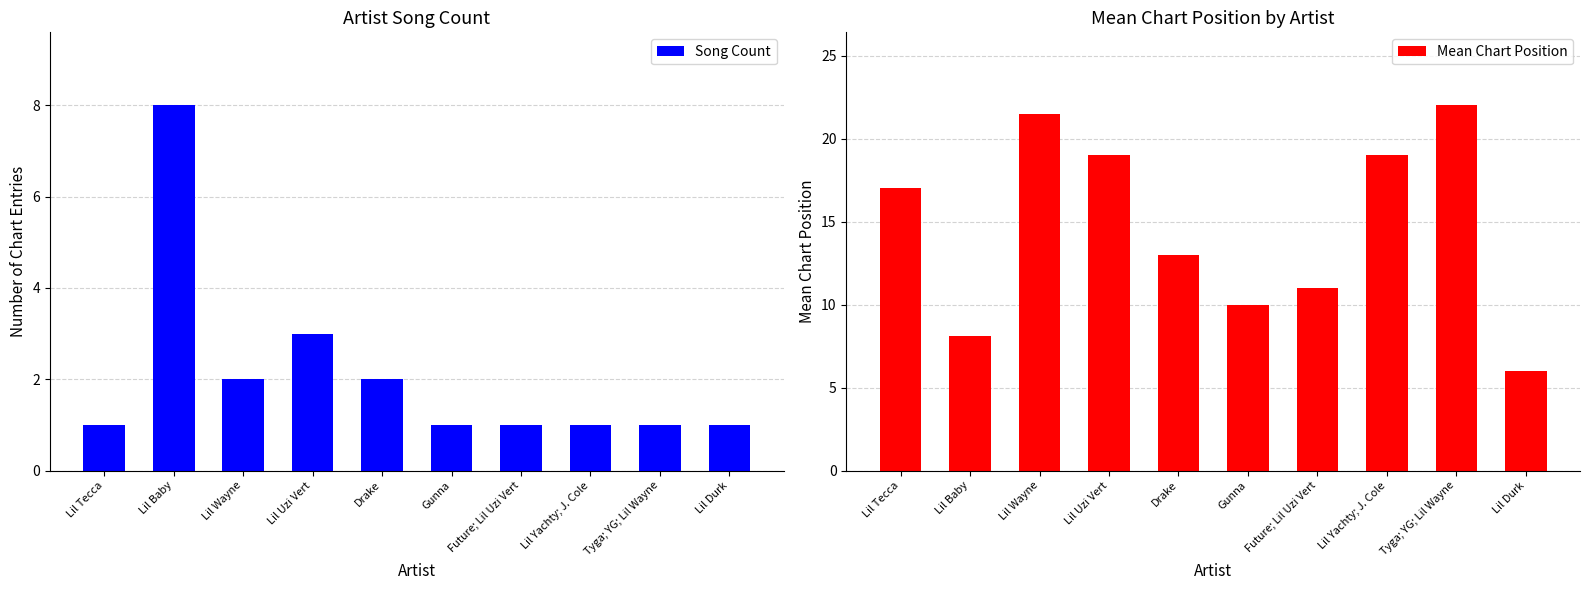

What is the label of the 2nd bar from the right?

Tyga; YG; Lil Wayne